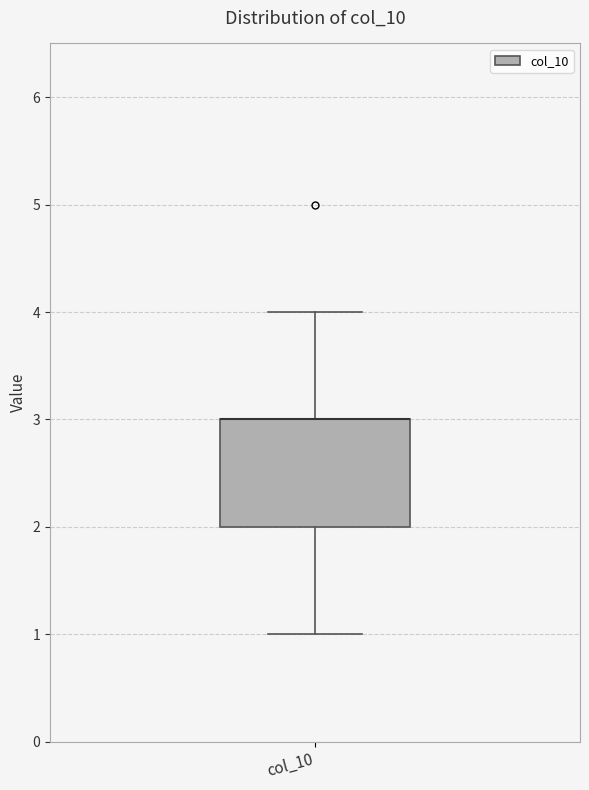

Where is the lower edge of the box for col_10 on the y-axis? The values are not printed on the chart, so give them approximately, as read against the axis.

2